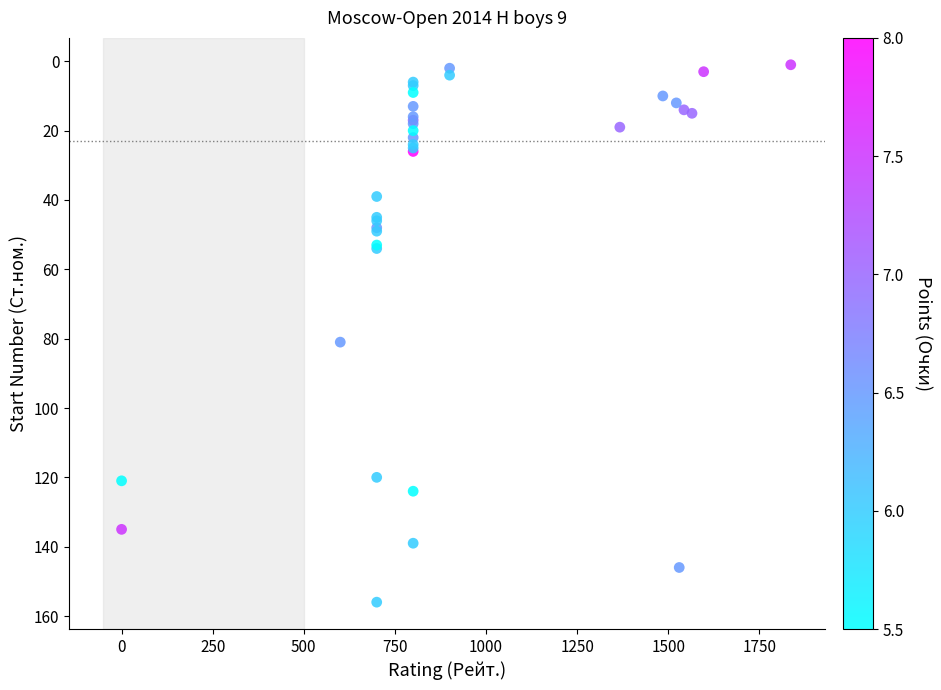

What Y value in the scatter plot is closest to 78?

81